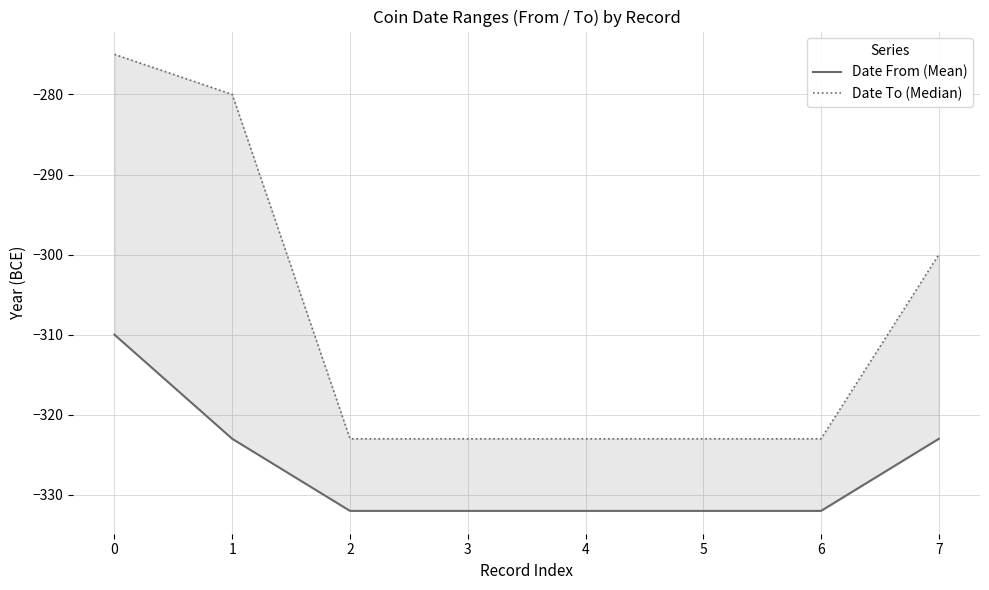

Read the Date To (Median) value at 3, to the nearest 10.

-320